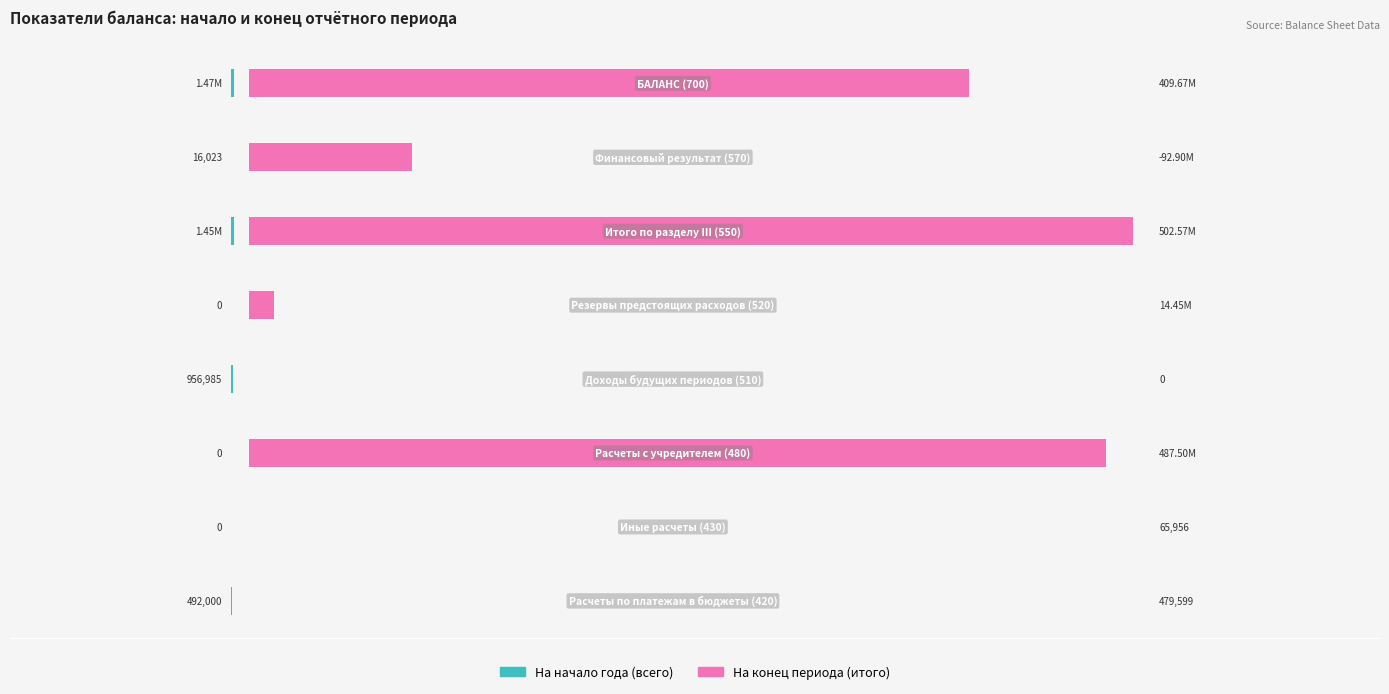

Which has a higher value, 3 or 7?

7